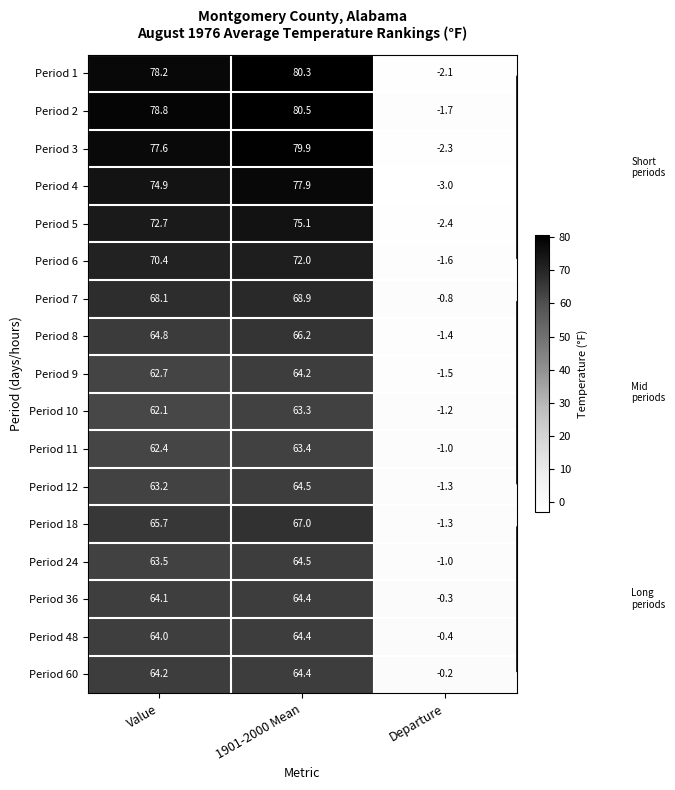

What value does the Period 24 series have at Departure?

-1.0